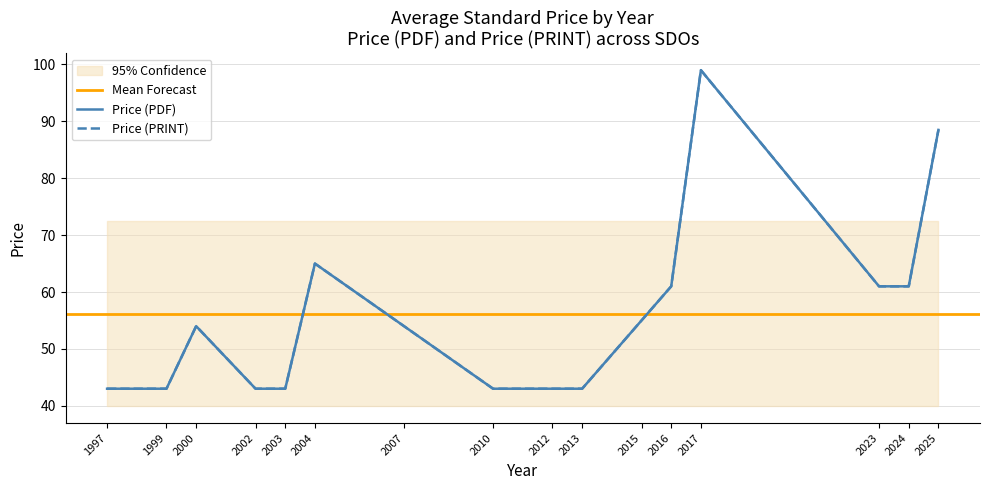

True or false: Price (PDF) and Price (PRINT) intersect in this chart.

False